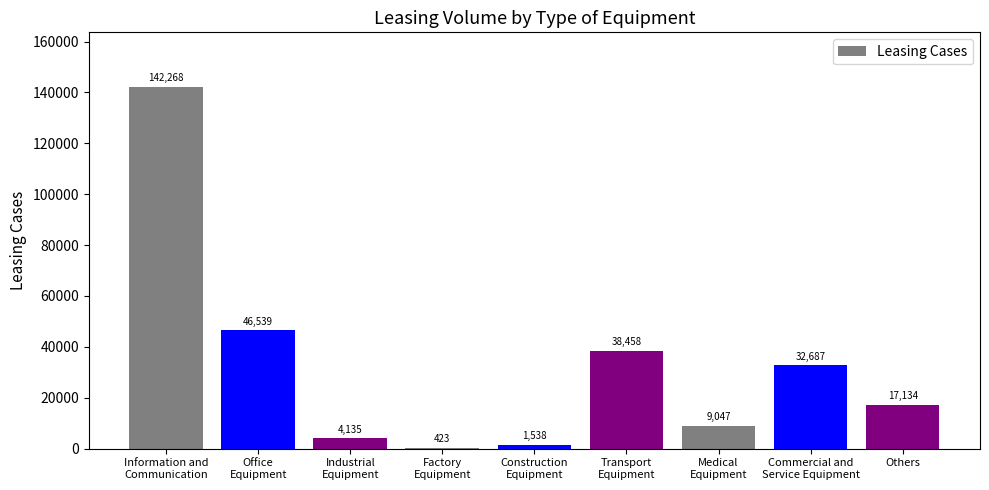

What is the difference between the values at Construction
Equipment and Others?

15596